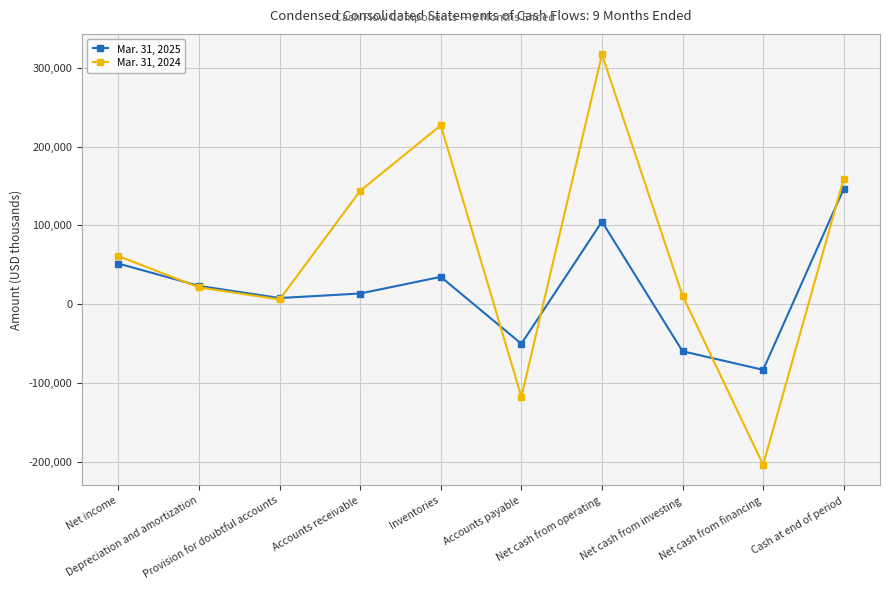

The value of Mar. 31, 2025 at Cash at end of period is 146287. True or false?

True